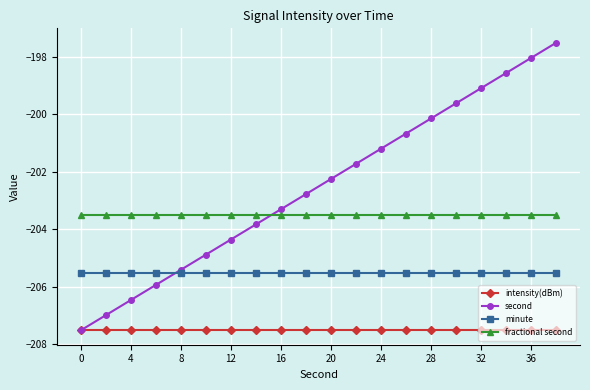

What are all the series names shown in the legend?

intensity(dBm), second, minute, fractional second